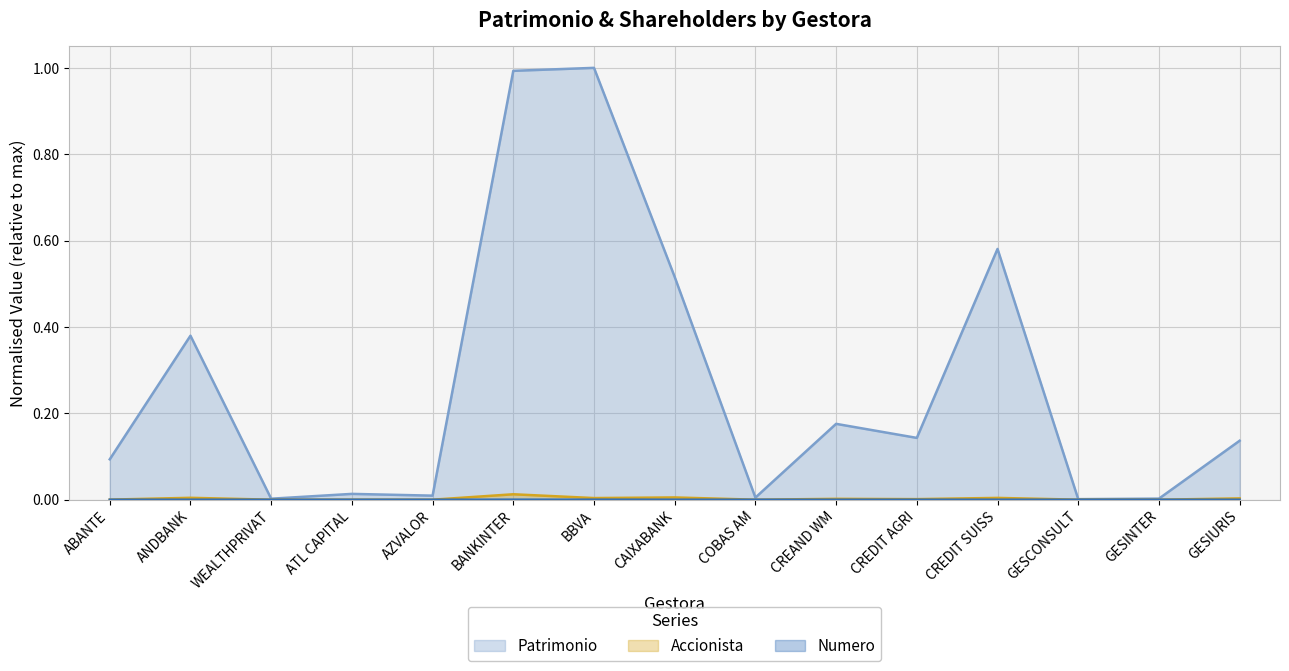

At which category is the sum across all series the highest?

BANKINTER